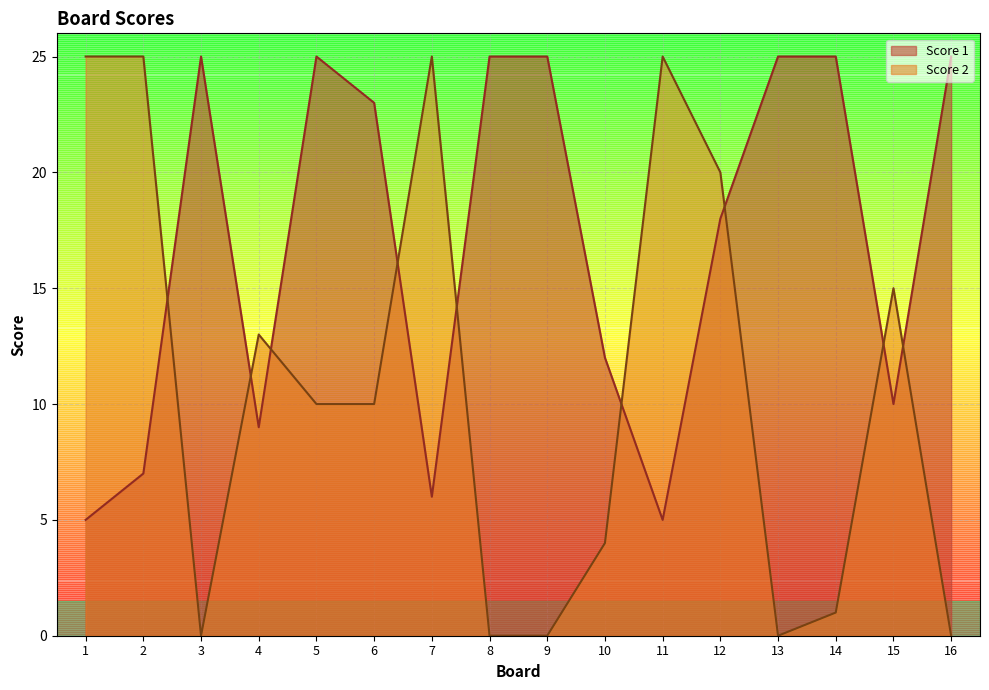

What is the difference between the highest and lowest values at 14?

24